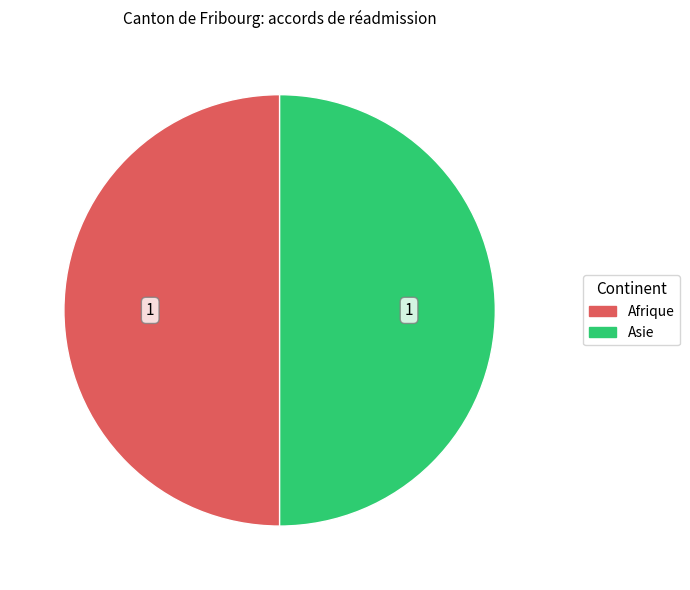

How many slices are in this pie chart?

2